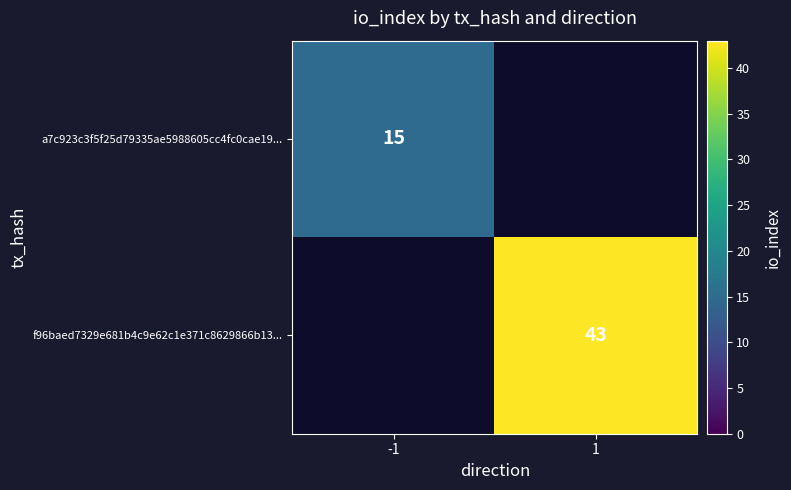

The f96baed7329e681b4c9e62c1e371c8629866b13... series shows 64 at 1. True or false?

False